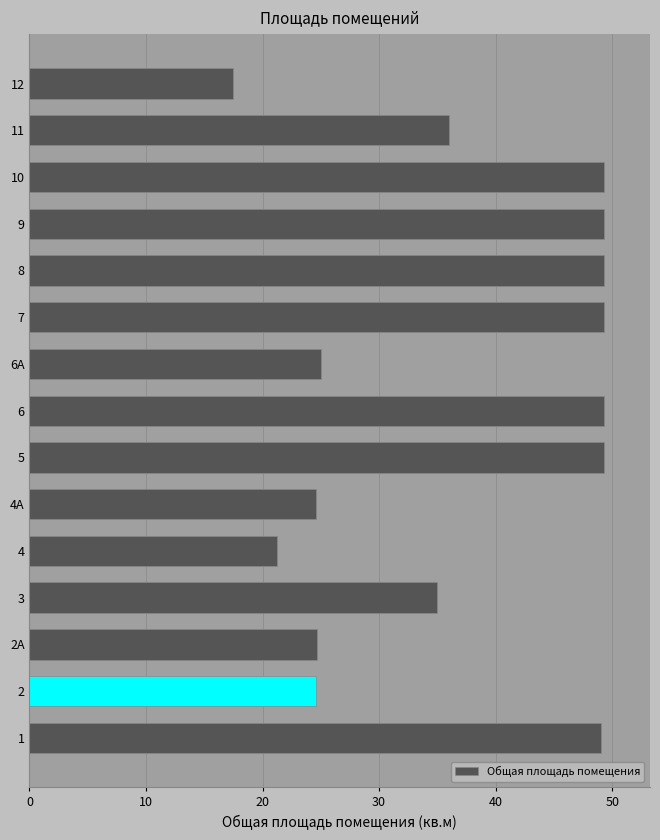

Which has a higher value, 5 or 11?

5